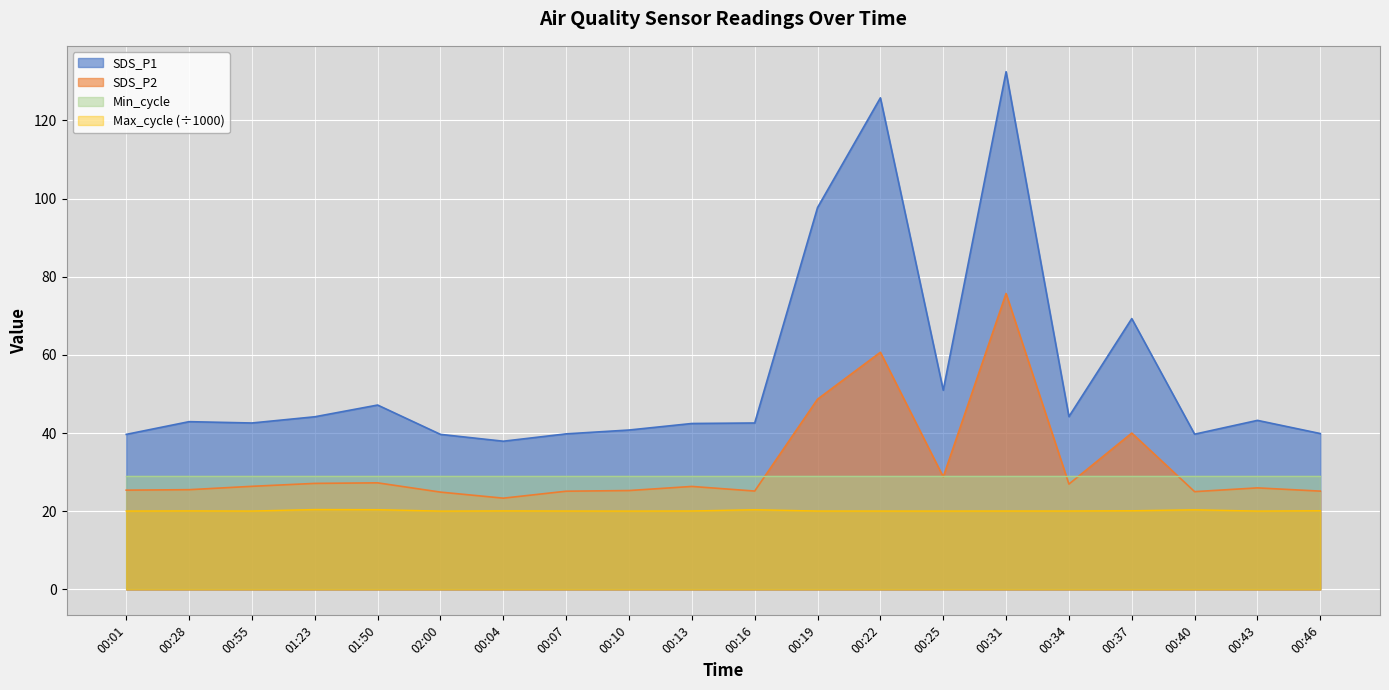

Where is the first local maximum for Max_cycle?

00:28